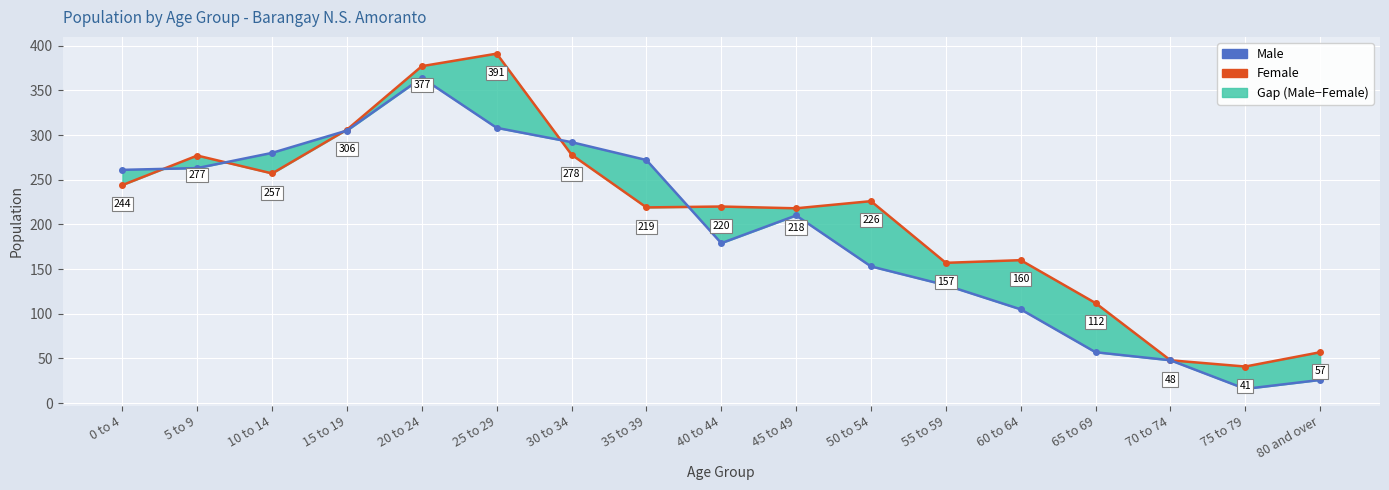

At which category does Male reach its first local valley?

40 to 44